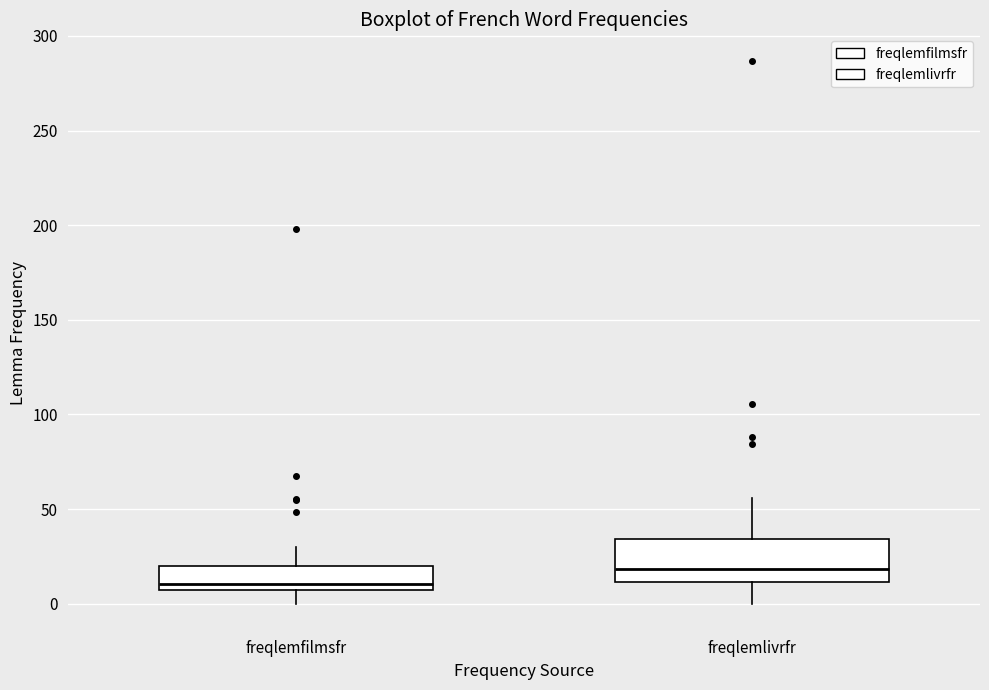

Reading left to right, transcribe this box plot: for each box, give where its median line is, the range the box spans, and where its two whiskers end, as read against the y-axis. The values are not printed on the chart, so give them approximately, as read against the axis.

freqlemfilmsfr: median 10, box 5 to 20, whiskers 0 to 30
freqlemlivrfr: median 20, box 10 to 35, whiskers 0 to 55